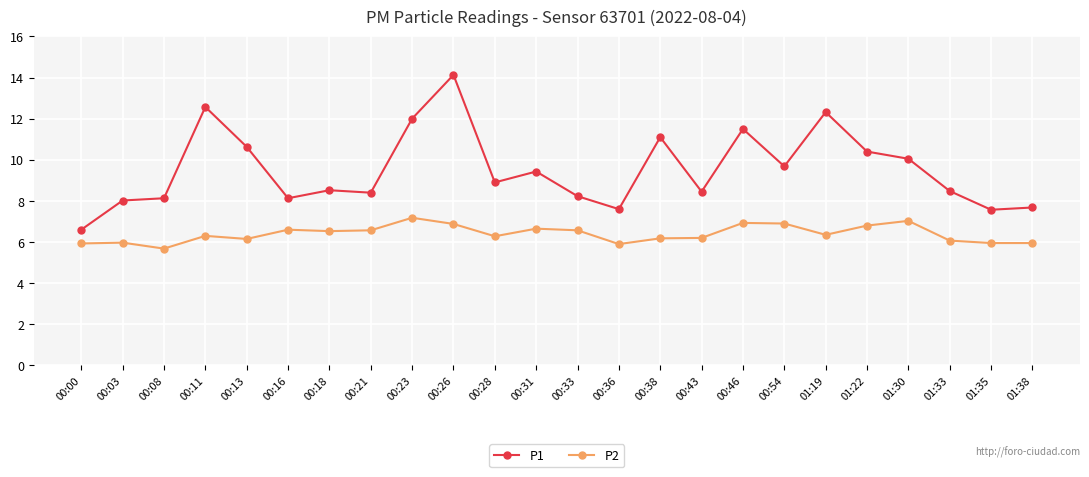

What value does the P2 series have at 00:28?

6.3